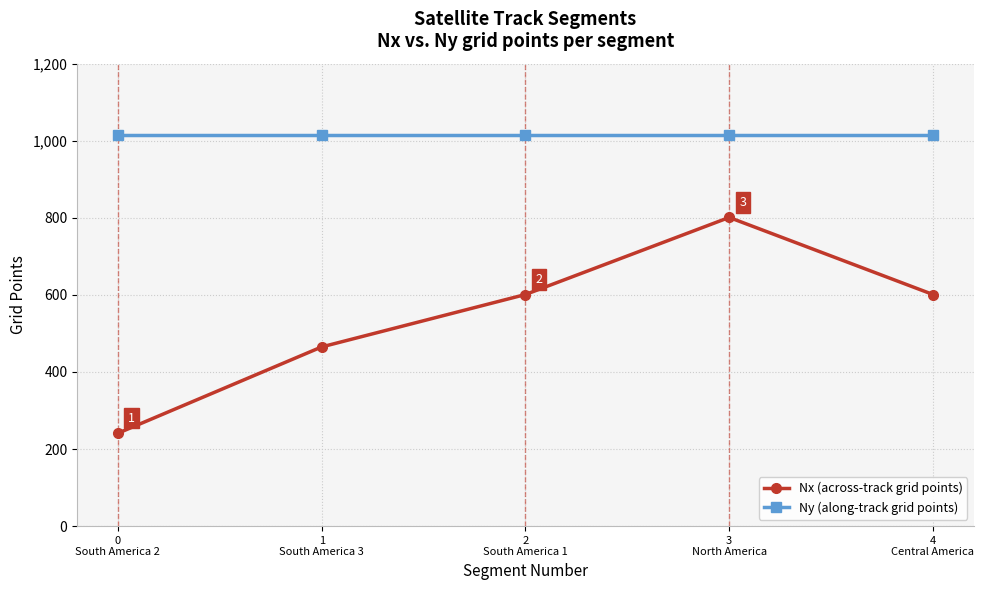

What is the sum of the Nx (across-track grid points) values at 1
South America 3 and 0
South America 2?

706